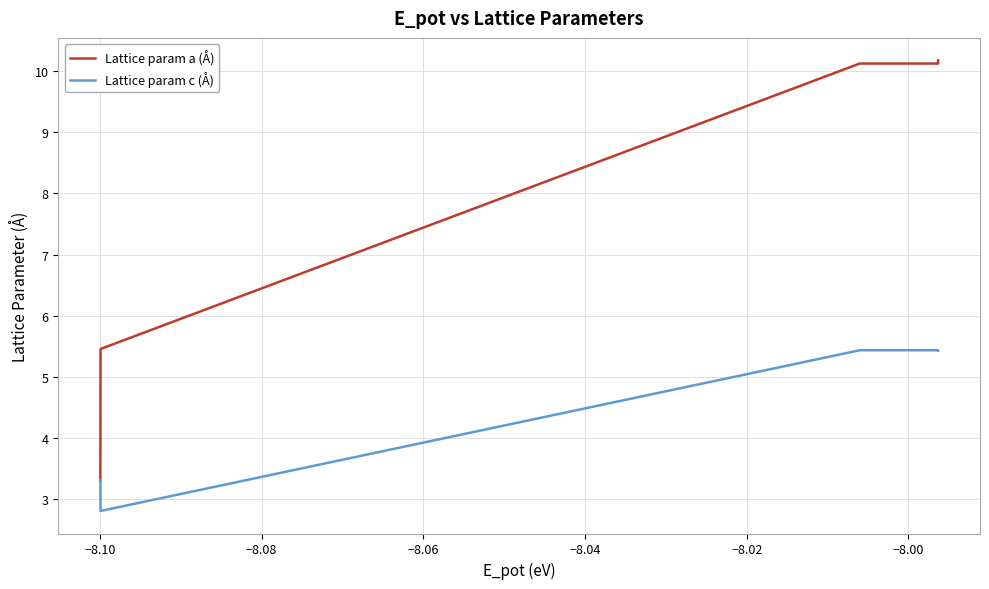

Is this an area chart (filled region under the line)?

No